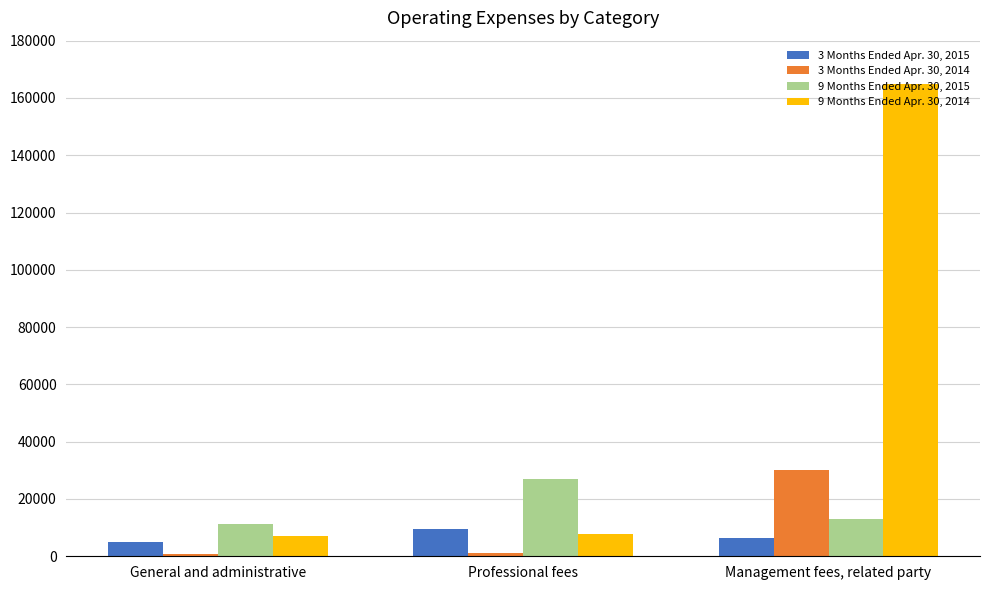

What is the greatest value displayed?

165000